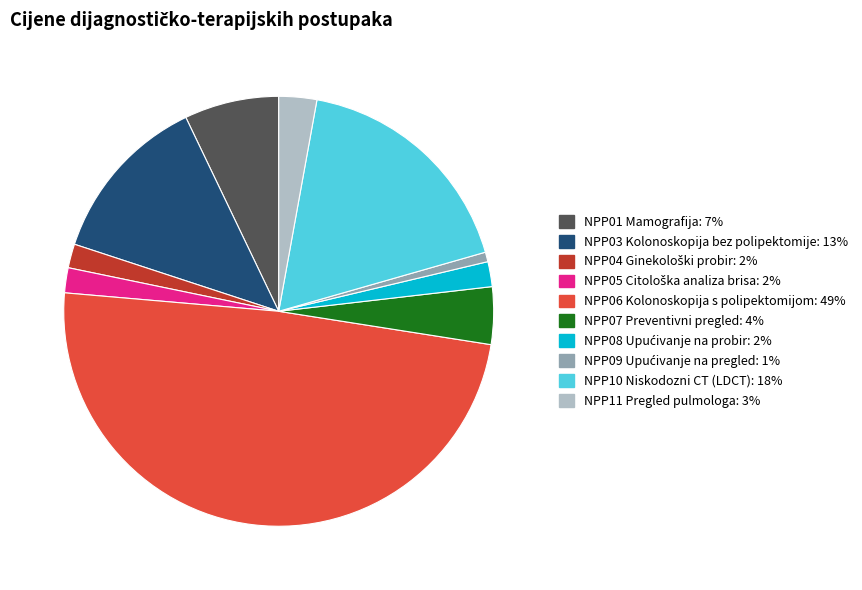

Is it true that NPP01 Mamografija is 7% of the pie?

True